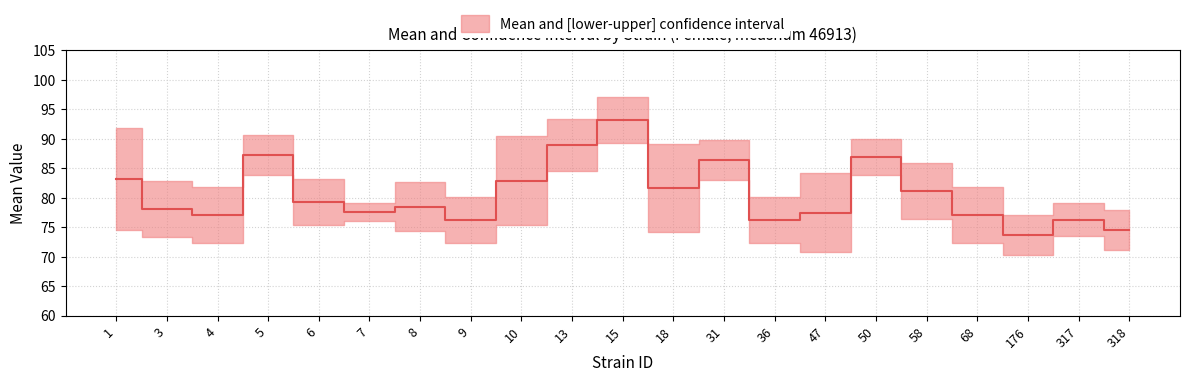

Between 4 and 9, which series saw the biggest shift?

uppercl